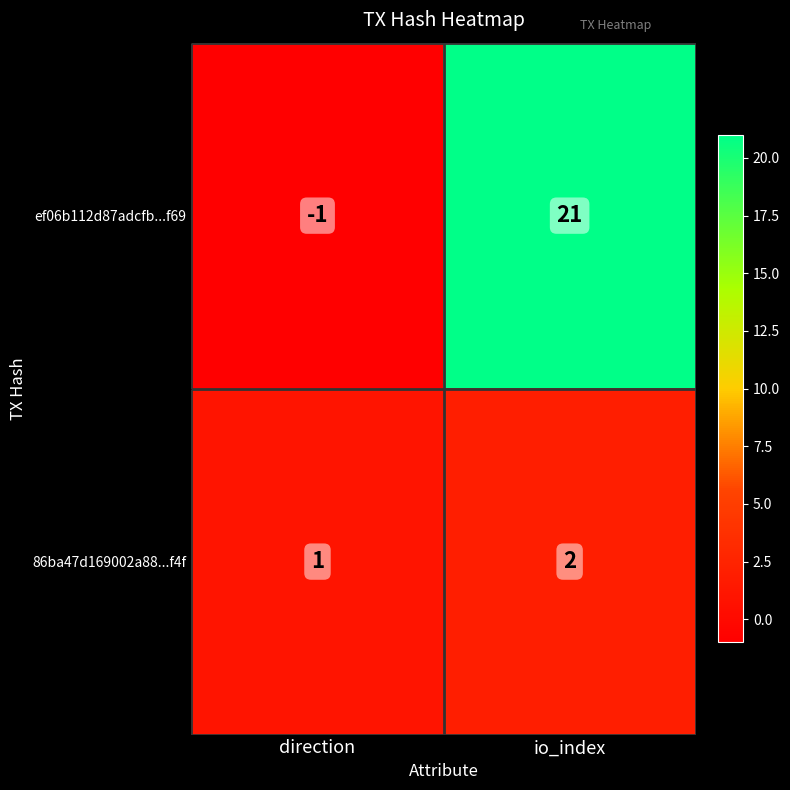

Between direction and io_index, which series saw the biggest shift?

ef06b112d87adcfb...f69